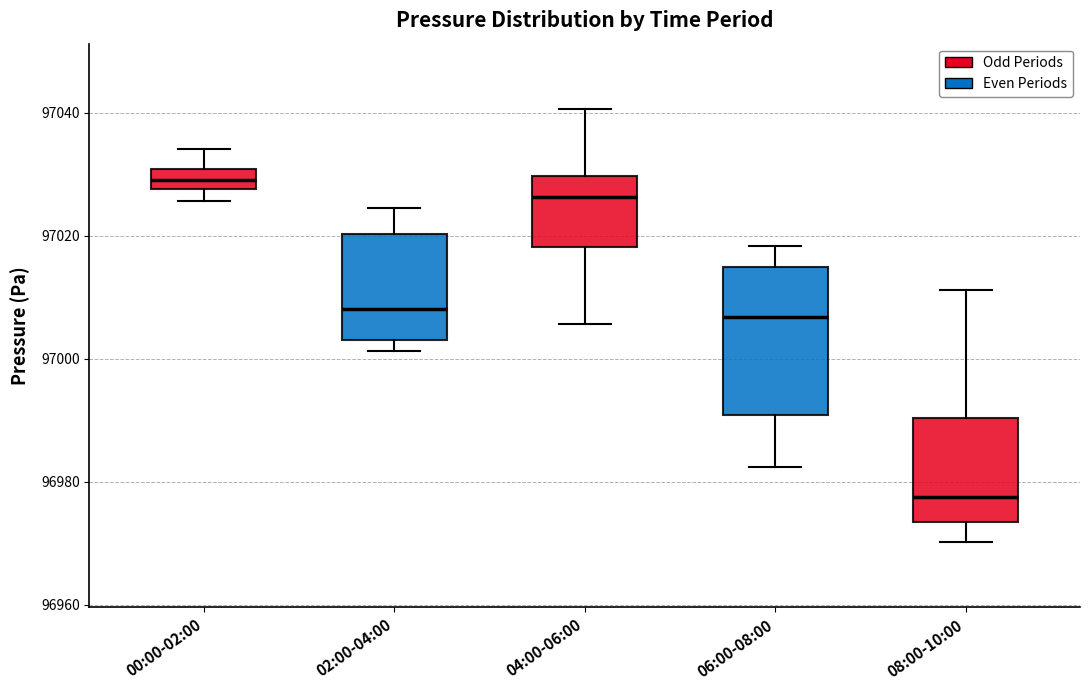

Reading left to right, read every box against the y-axis: the position of its median line, the range the box covers, and the ends of its whiskers. The values are not printed on the chart, so give them approximately, as read against the axis.

00:00-02:00: median 97030 (inside the box), box 97028 to 97030, whiskers 97026 to 97034
02:00-04:00: median 97008, box 97002 to 97020, whiskers 97002 (just below the box's lower edge) to 97024
04:00-06:00: median 97026, box 97018 to 97030, whiskers 97006 to 97040
06:00-08:00: median 97006, box 96990 to 97014, whiskers 96982 to 97018
08:00-10:00: median 96978, box 96974 to 96990, whiskers 96970 to 97012